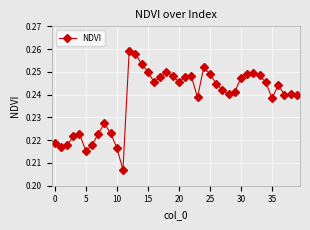

What is the sum of all values?

9.5